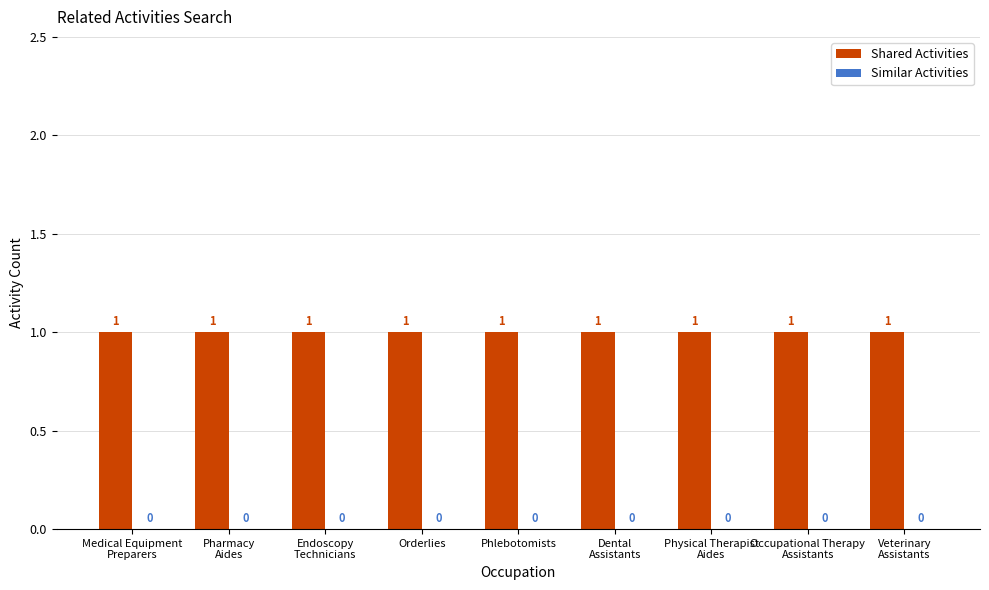

At Occupational Therapy
Assistants, list the series in order from smallest to largest.

Similar Activities, Shared Activities